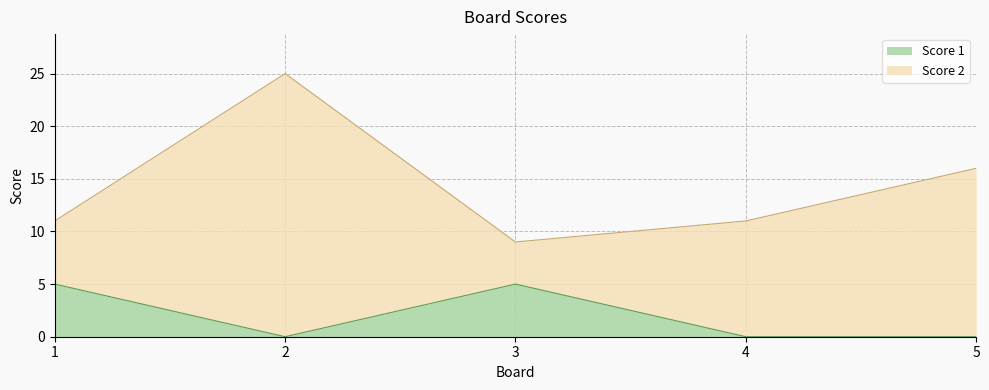

What is the difference between the maximum and second lowest values?

5